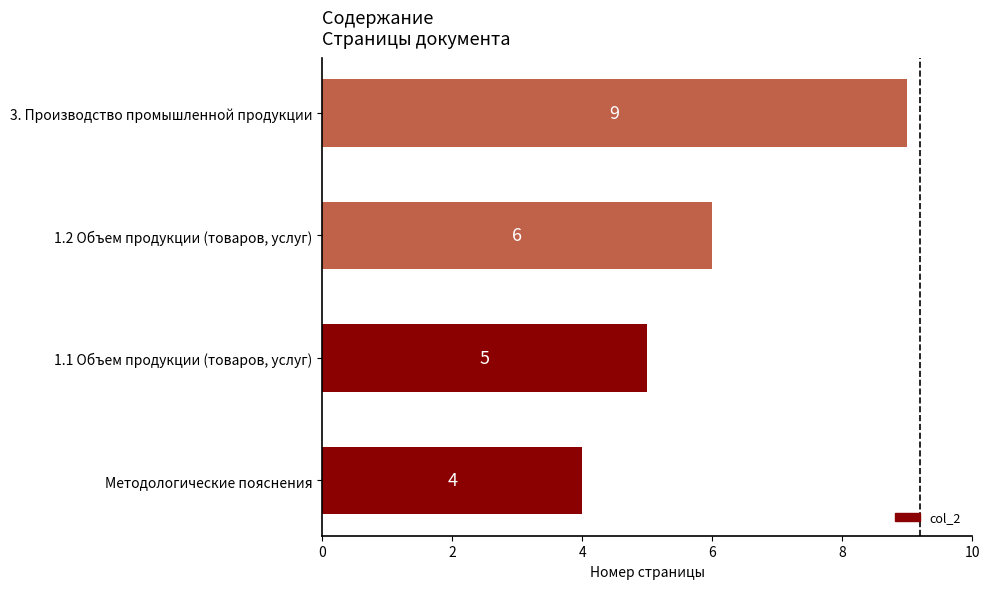

Reading bottom to top, list all the values displayed in this chart.

Методологические пояснения=4	1.1 Объем продукции (товаров, услуг)=5	1.2 Объем продукции (товаров, услуг)=6	3. Производство промышленной продукции=9